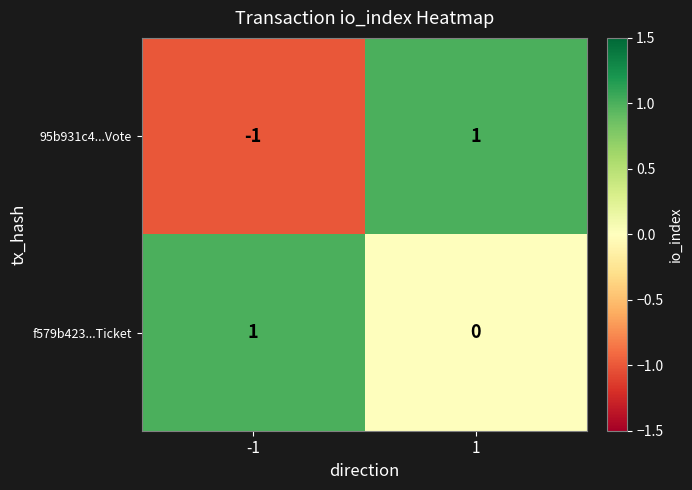

How many series are shown in this chart?

2